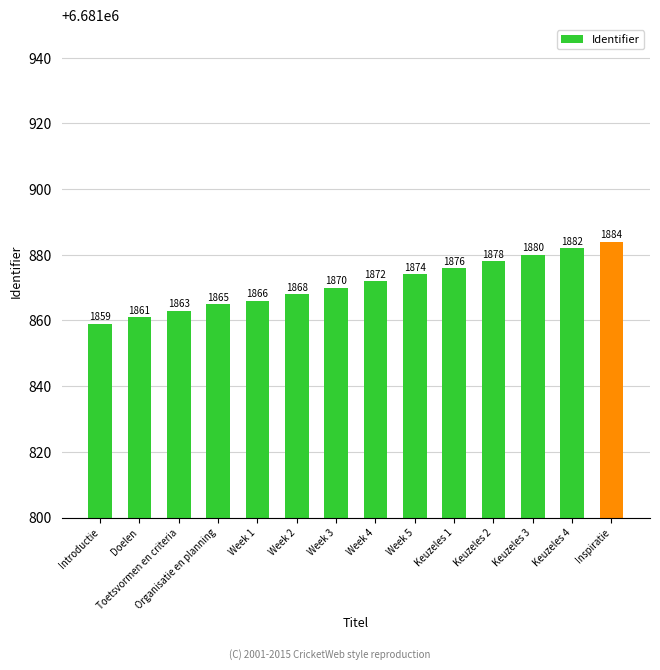

Reading right to left, transcribe all the data shown in this chart.

6681884	6681882	6681880	6681878	6681876	6681874	6681872	6681870	6681868	6681866	6681865	6681863	6681861	6681859